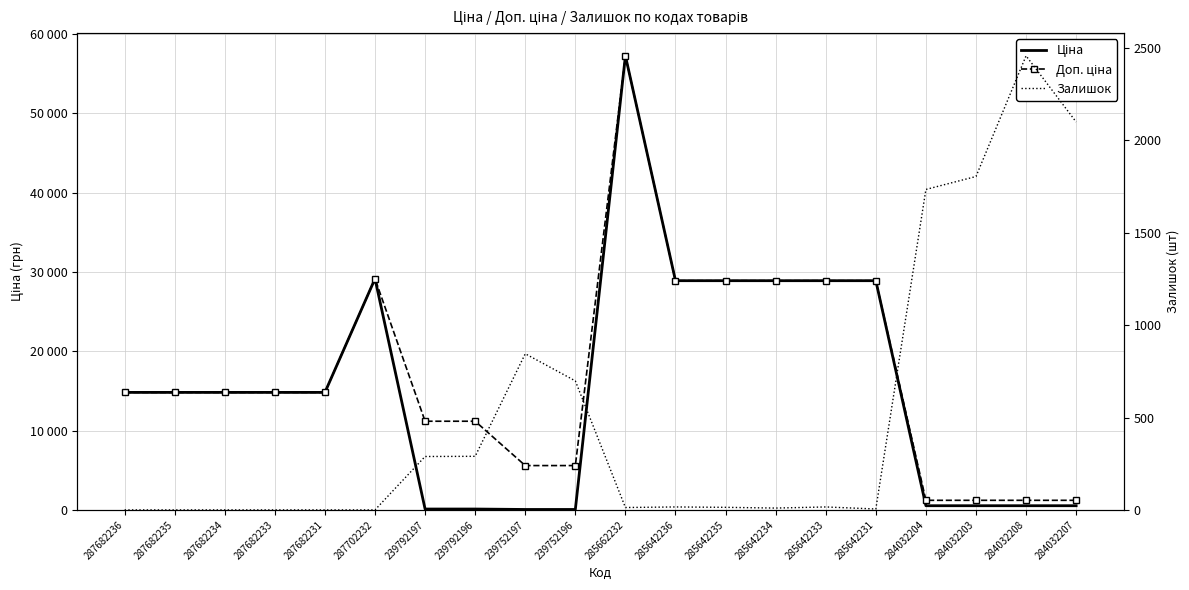

What is the minimum value for Доп. ціна?

1210.7